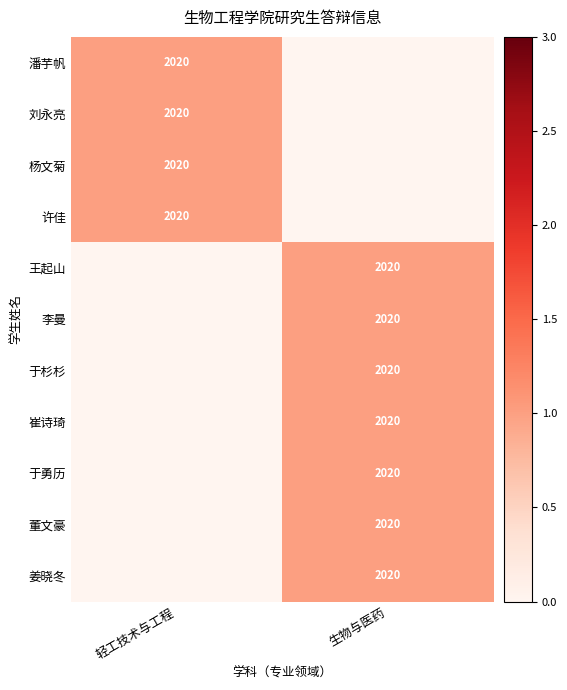

True or false: 杨文菊 has a value of 2673 at 轻工技术与工程.

False